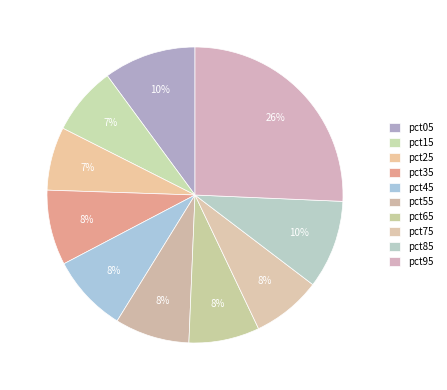

True or false: pct45 accounts for 1% of the total.

False